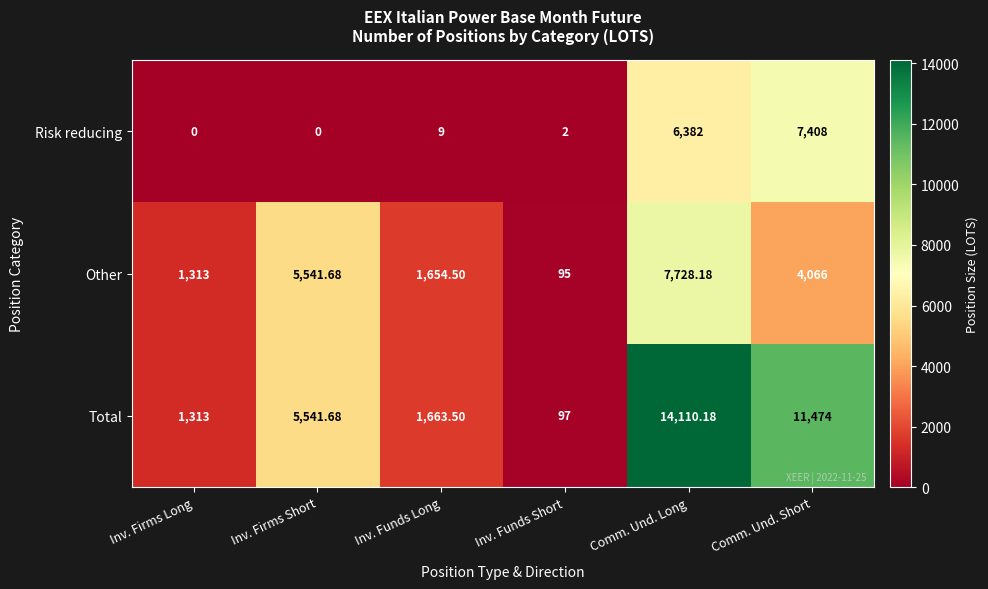

At Comm. Und. Short, list the series in order from smallest to largest.

Other, Risk reducing, Total